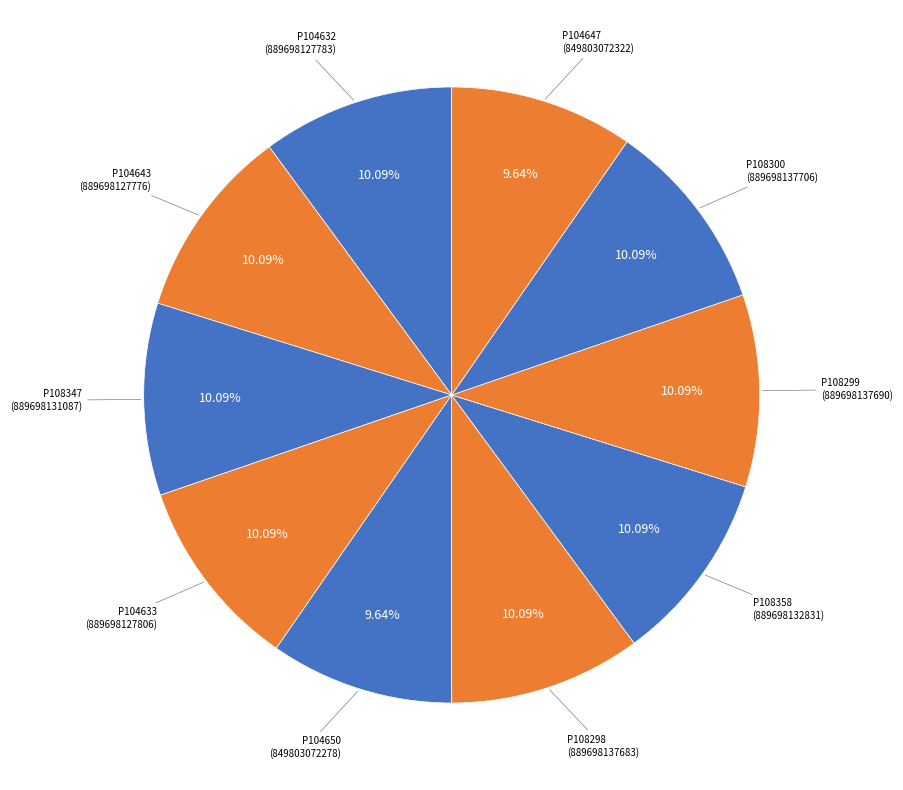

Count the number of slices in the pie.

10